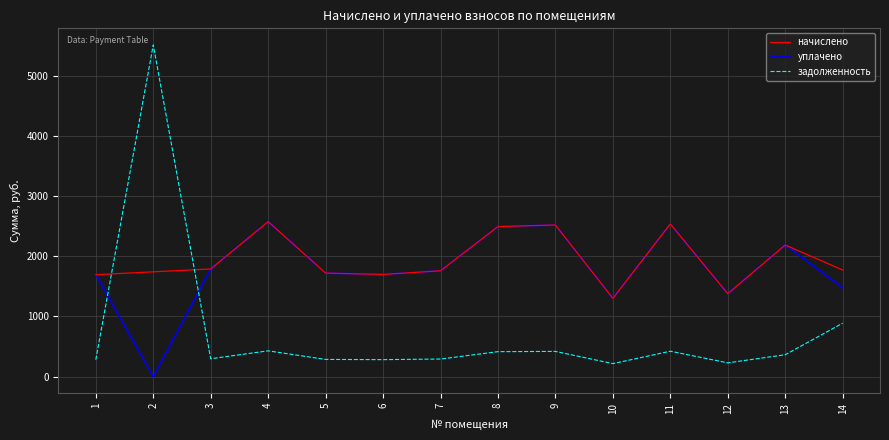

How many values in the уплачено series are below 1758?

7